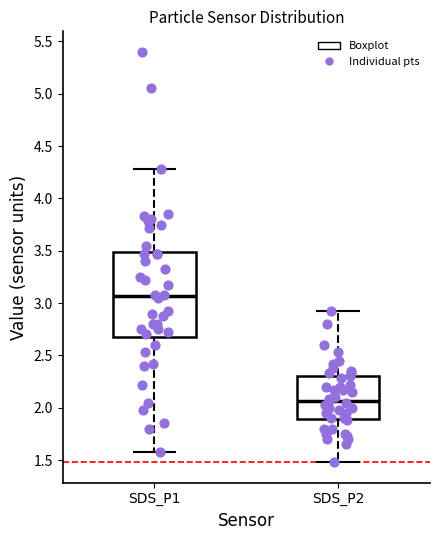

Which box has the lowest median line?

SDS_P2